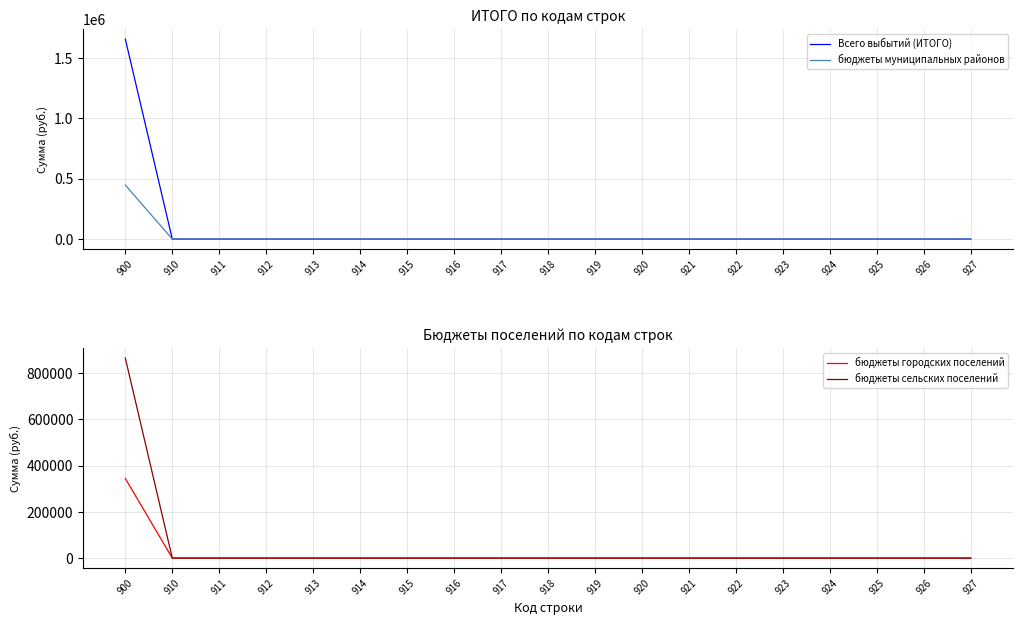

Where is Всего выбытий (ИТОГО) nearest to the value 827958?

910